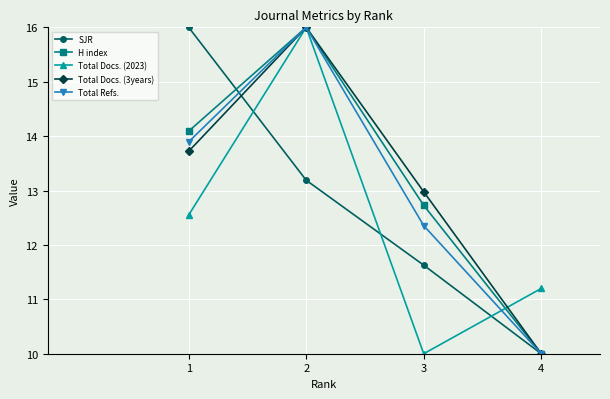

Between 1 and 2, which series saw the biggest shift?

Total Docs. (2023)